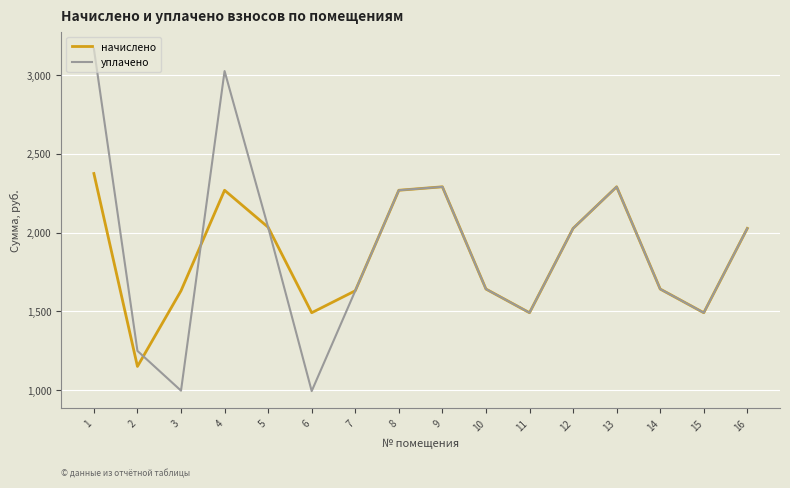

Between 2 and 4, which series saw the biggest shift?

уплачено